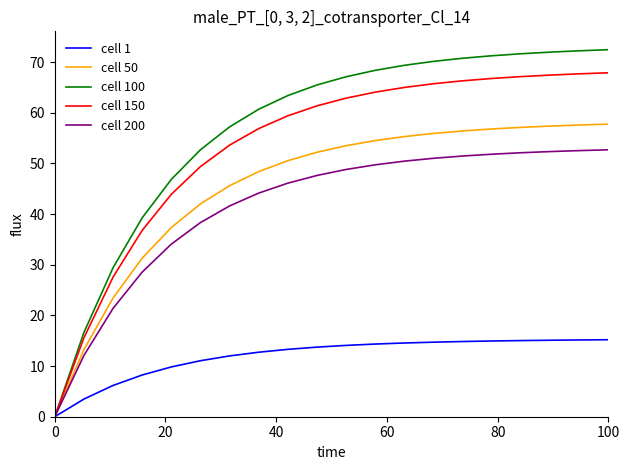

Which series has the widest spread of values?

cell 100